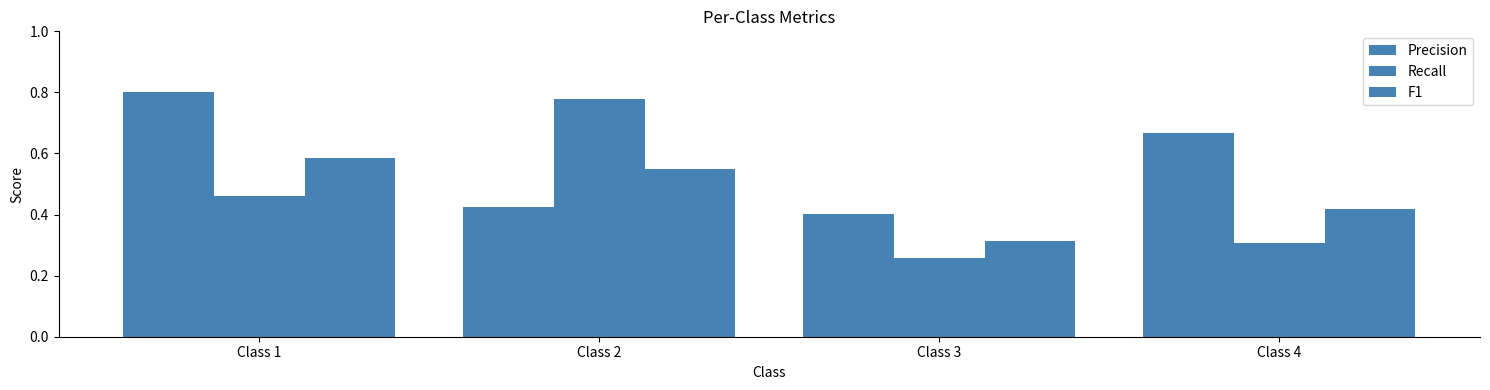

Which series changed the most between Class 1 and Class 2?

Precision